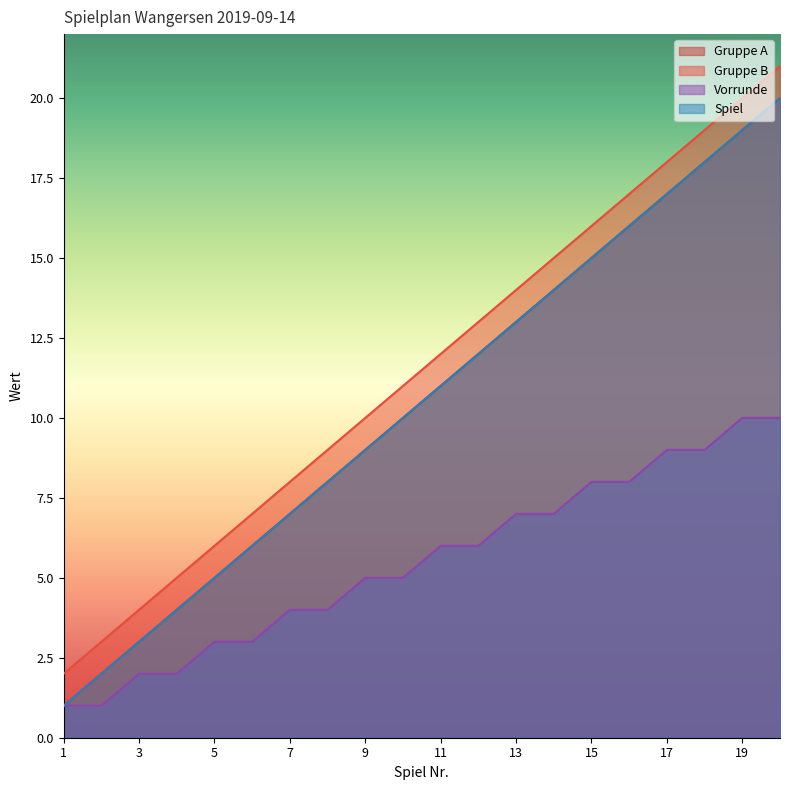

The value of Gruppe A at 1 is 2. True or false?

False